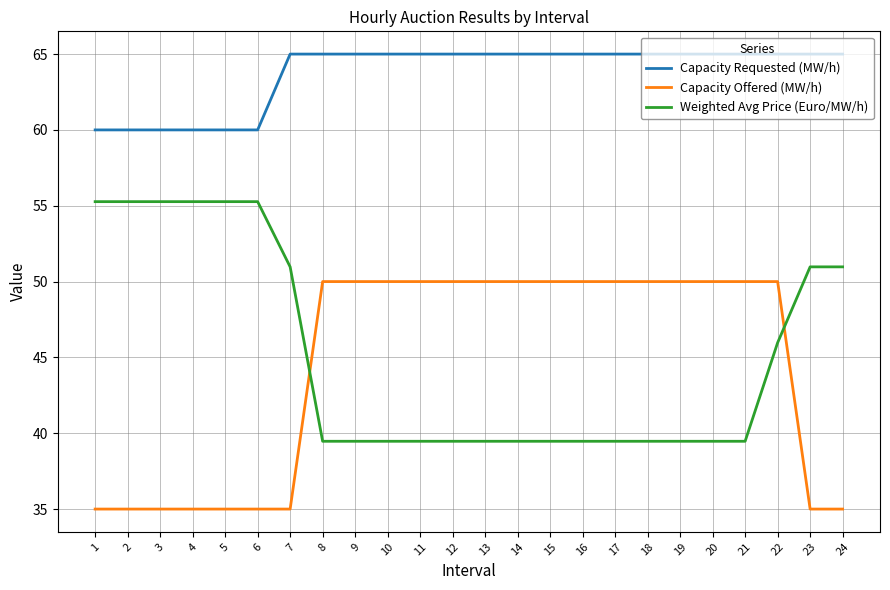

At which category is the sum across all series the highest?

22